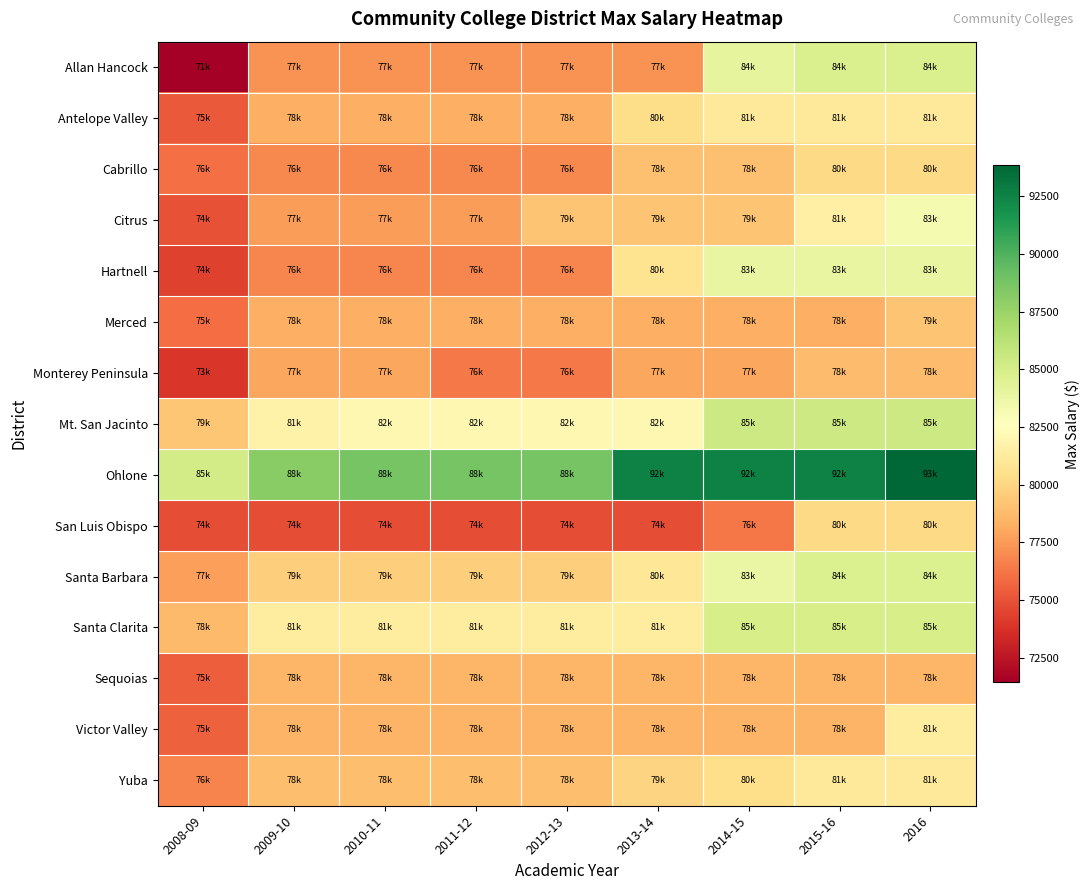

Between 2009-10 and 2010-11, which series saw the biggest shift?

Ohlone